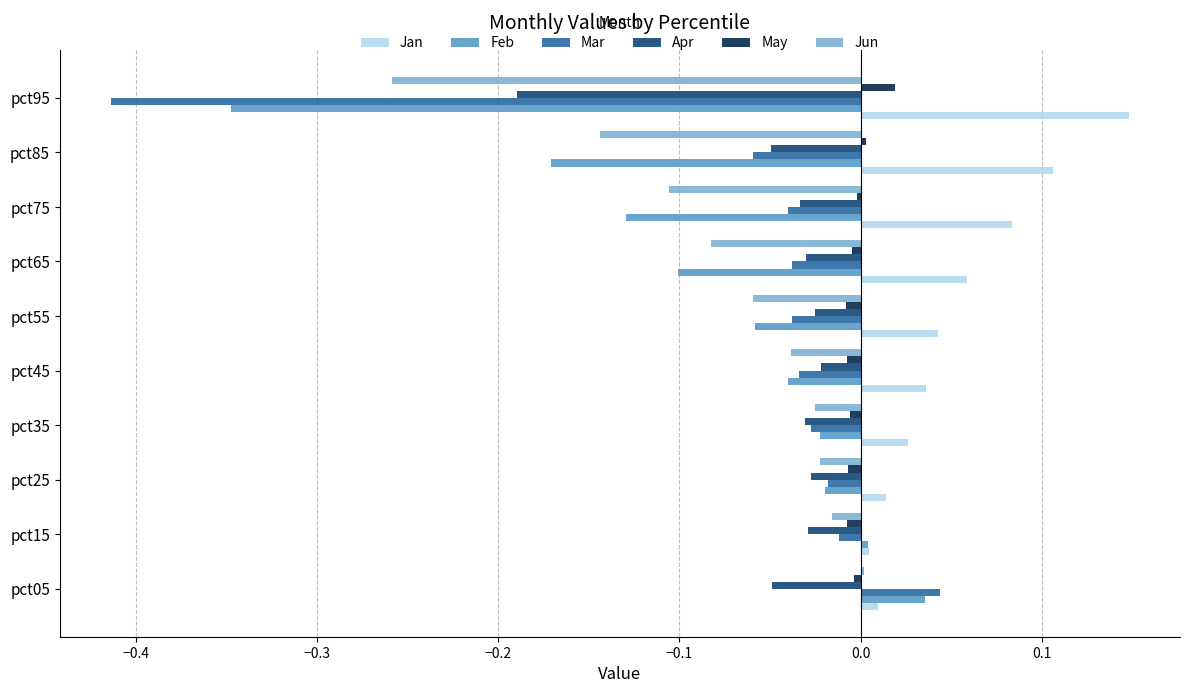

Which series has the largest total across all categories?

Jan